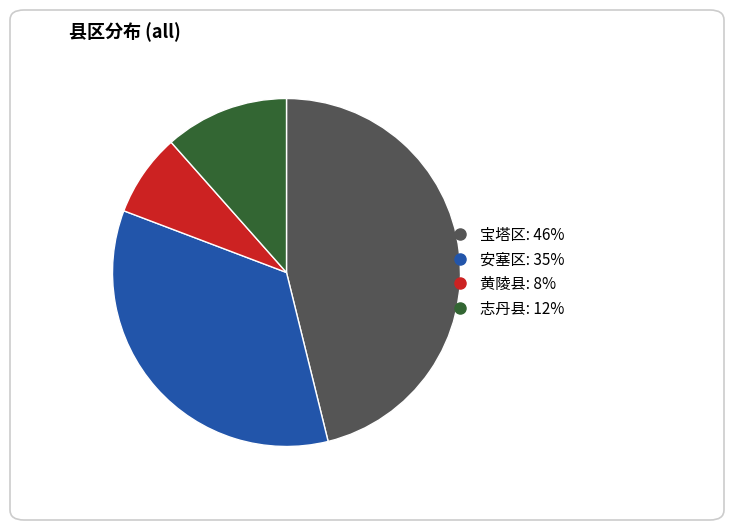

True or false: 安塞区 accounts for 35% of the total.

True